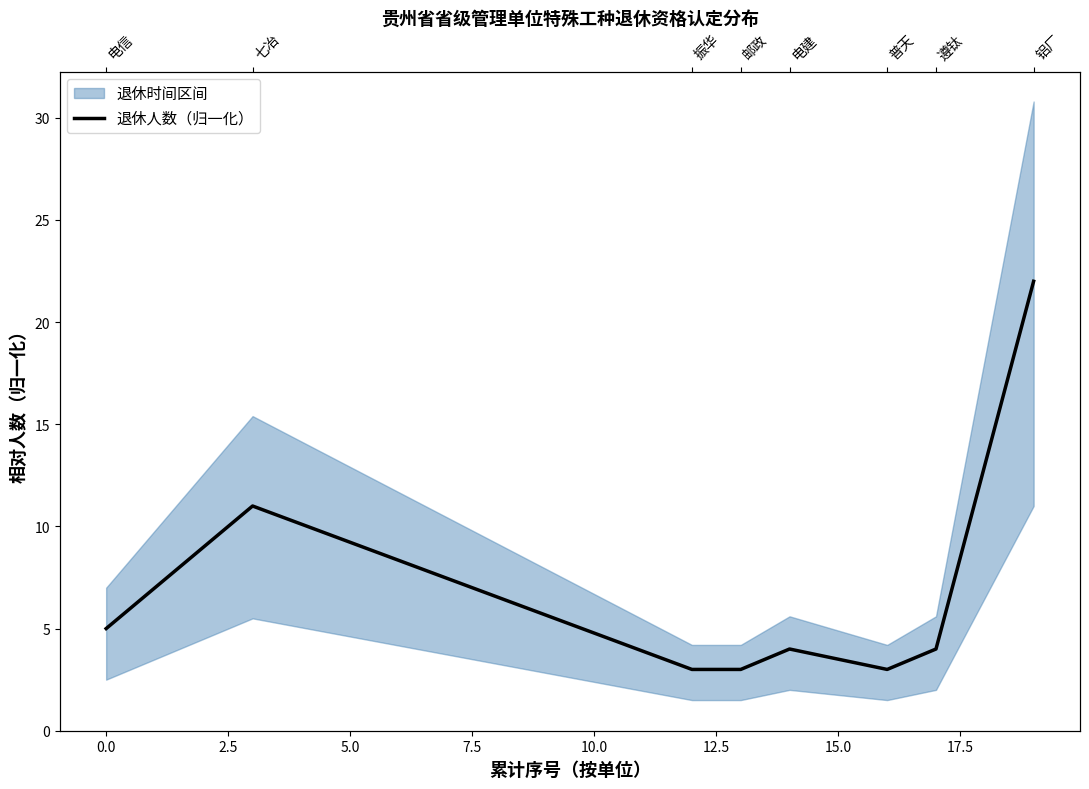

Reading right to left, transcribe all the data shown in this chart.

22	4	3	4	3	3	11	5